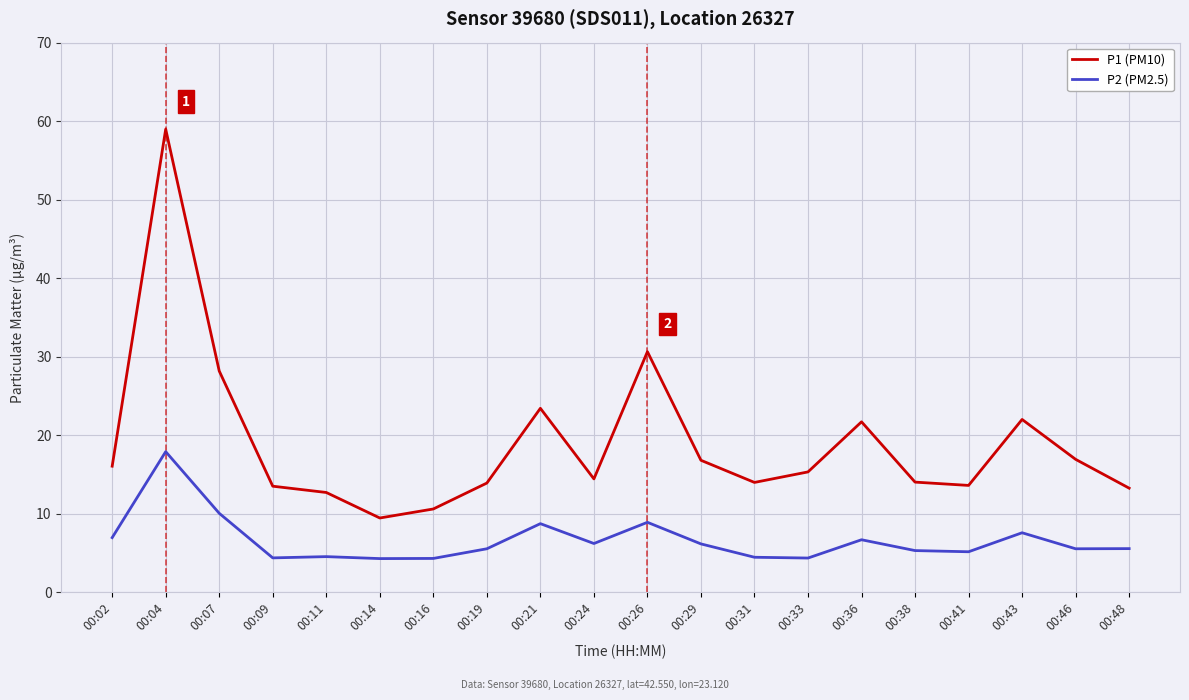

What is the difference between the maximum and minimum values in the P2 (PM2.5) series?

13.6